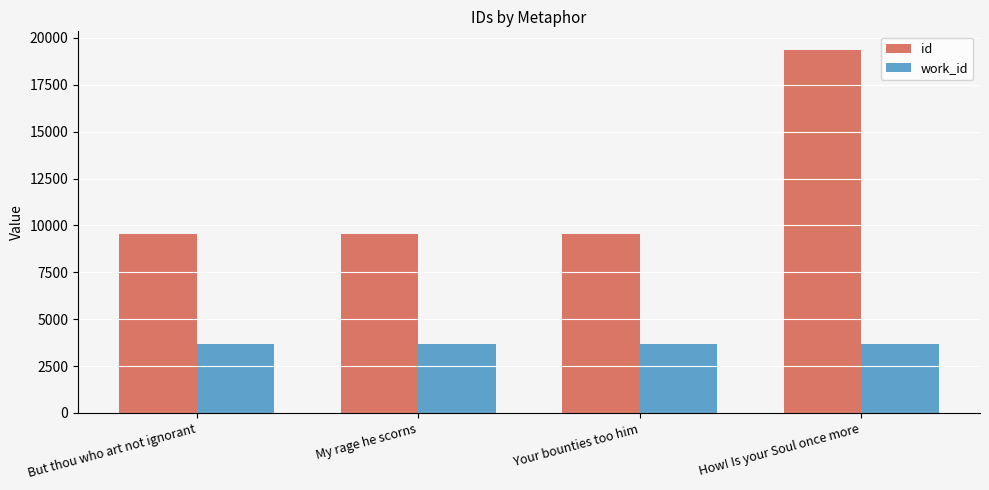

How many categories are shown in the chart?

4